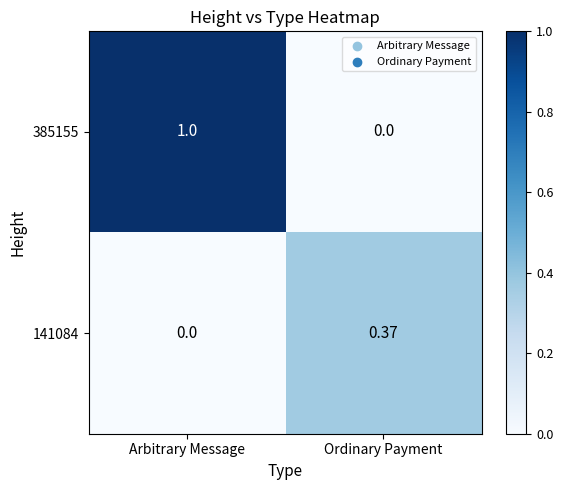

At which category is the sum across all series the highest?

Arbitrary Message